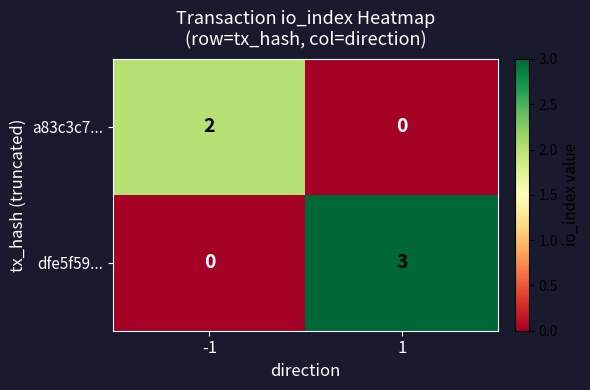

The a83c3c7... series shows 1 at -1. True or false?

False